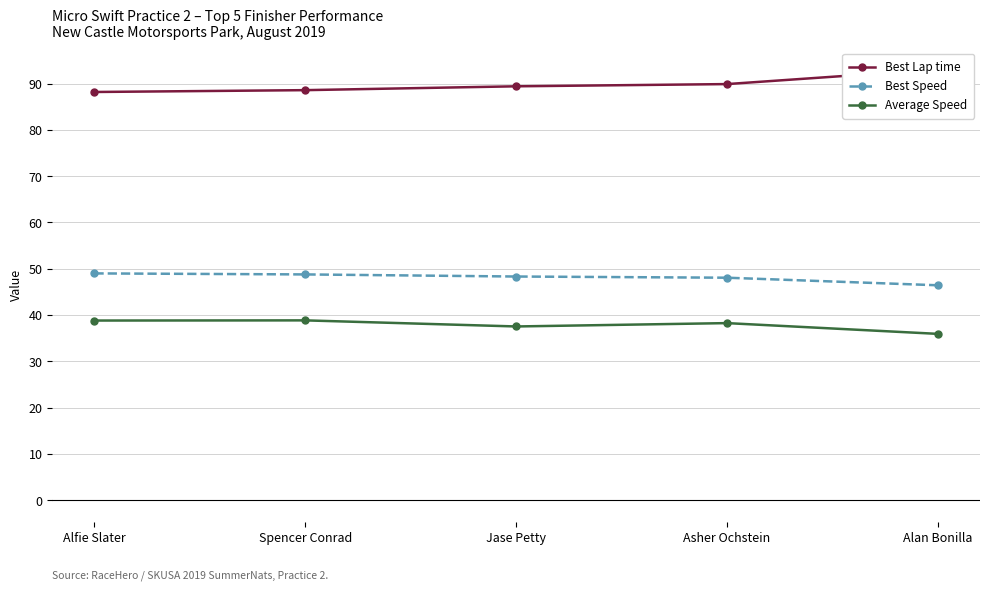

What is the smallest value displayed?

35.9